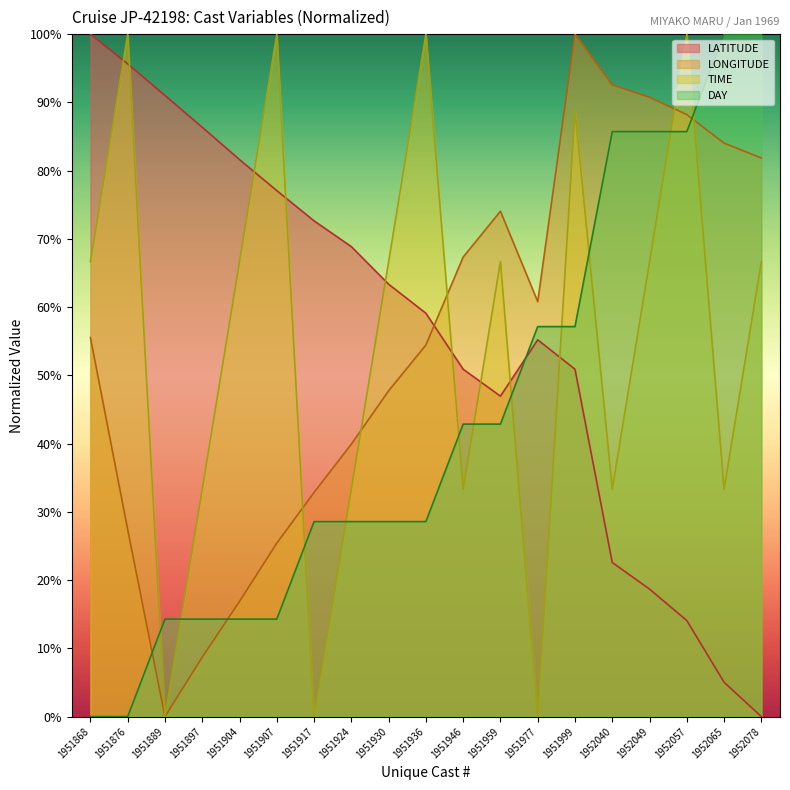

What is the difference between the DAY values at 1951936 and 1951897?

14.3